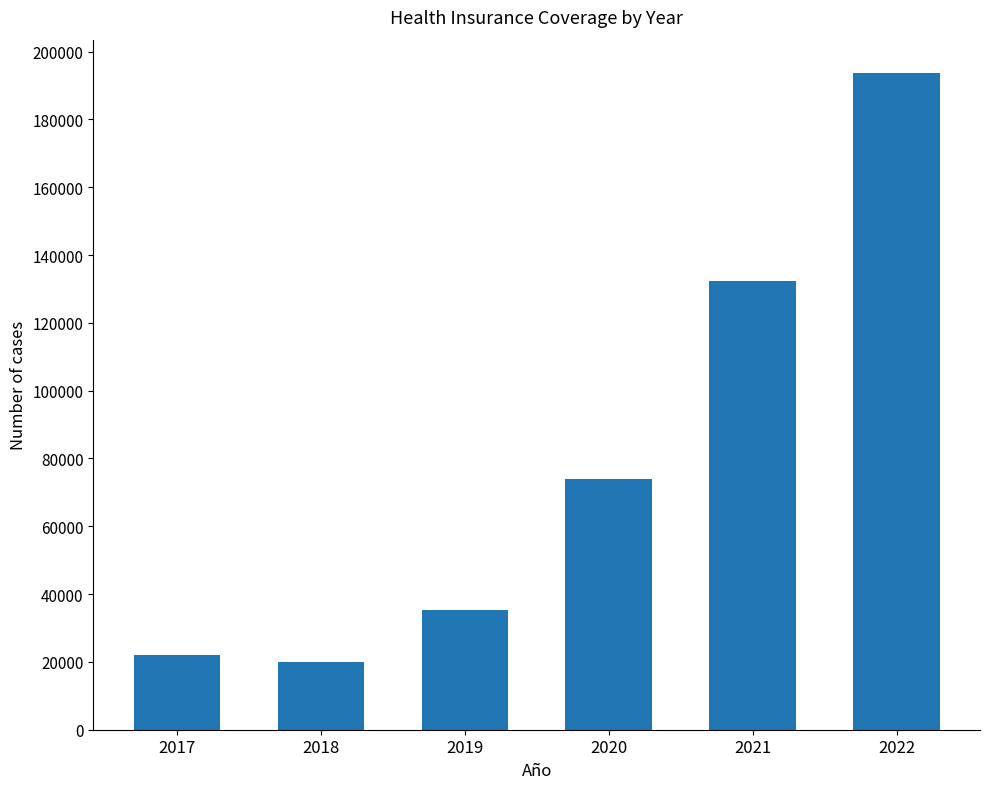

What is the greatest value displayed?

193829